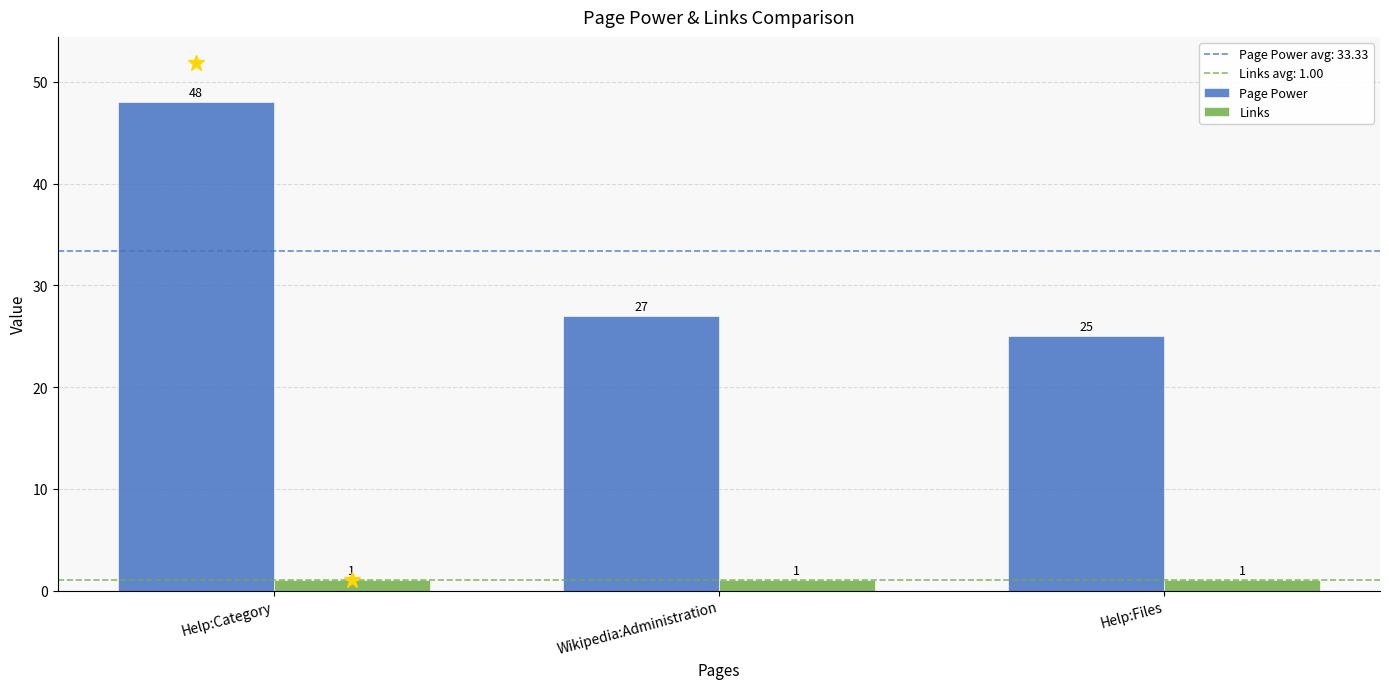

Reading right to left, what are all the values shown in this chart?

Page Power: Help:Files=25	Wikipedia:Administration=27	Help:Category=48
Links: Help:Files=1	Wikipedia:Administration=1	Help:Category=1